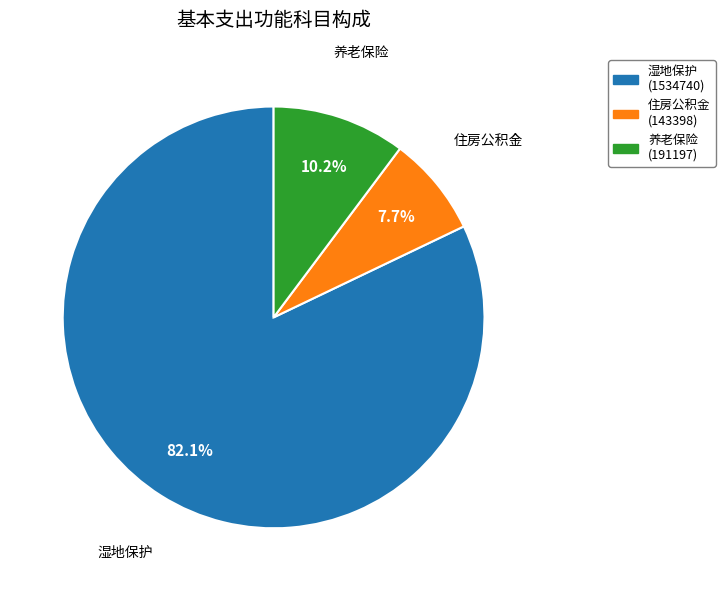

Is the sum of 住房公积金 and 湿地保护 greater than half?

Yes